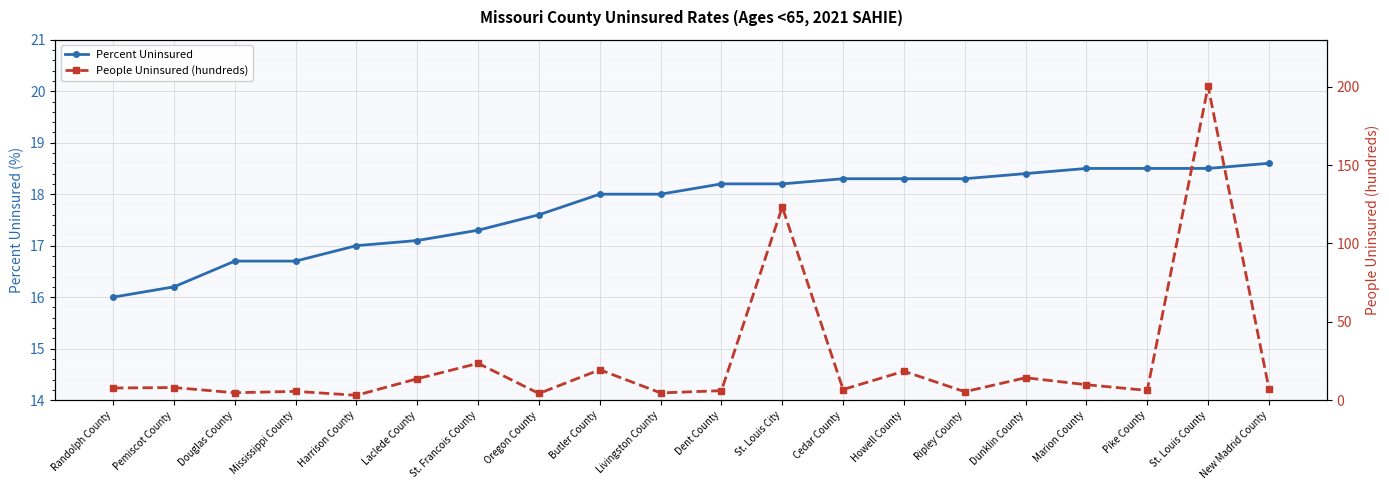

What is the sum of the Percent Uninsured values at Dent County and Laclede County?

35.3